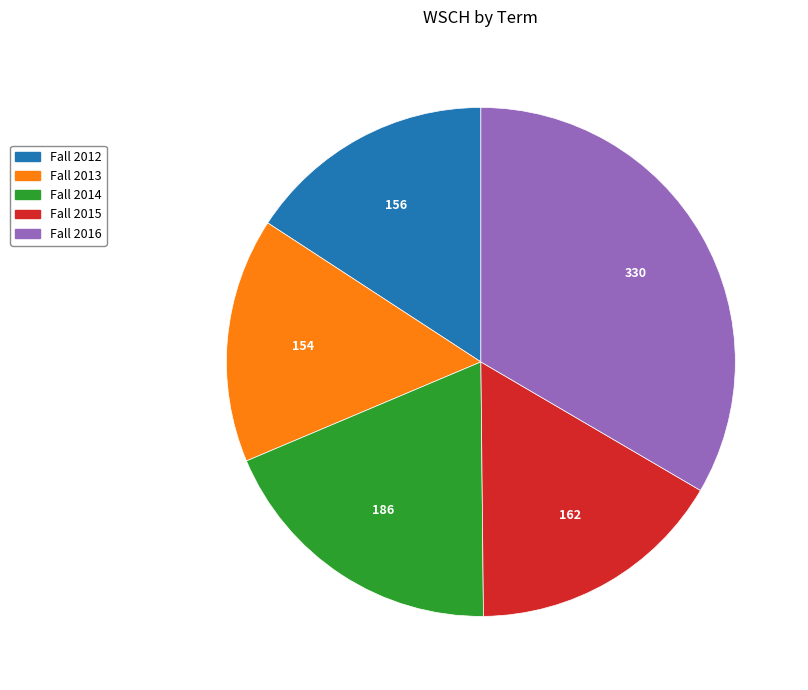

Is it true that Fall 2016 is 33% of the pie?

True